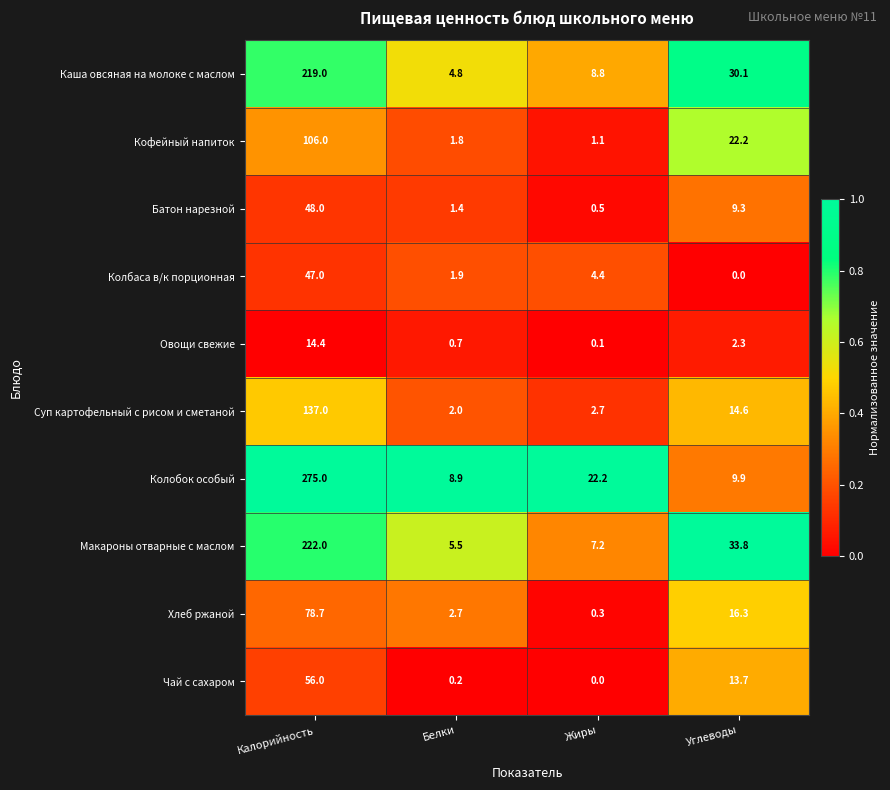

What is the difference between the maximum and second lowest values in the Суп картофельный с рисом и сметаной series?

134.3